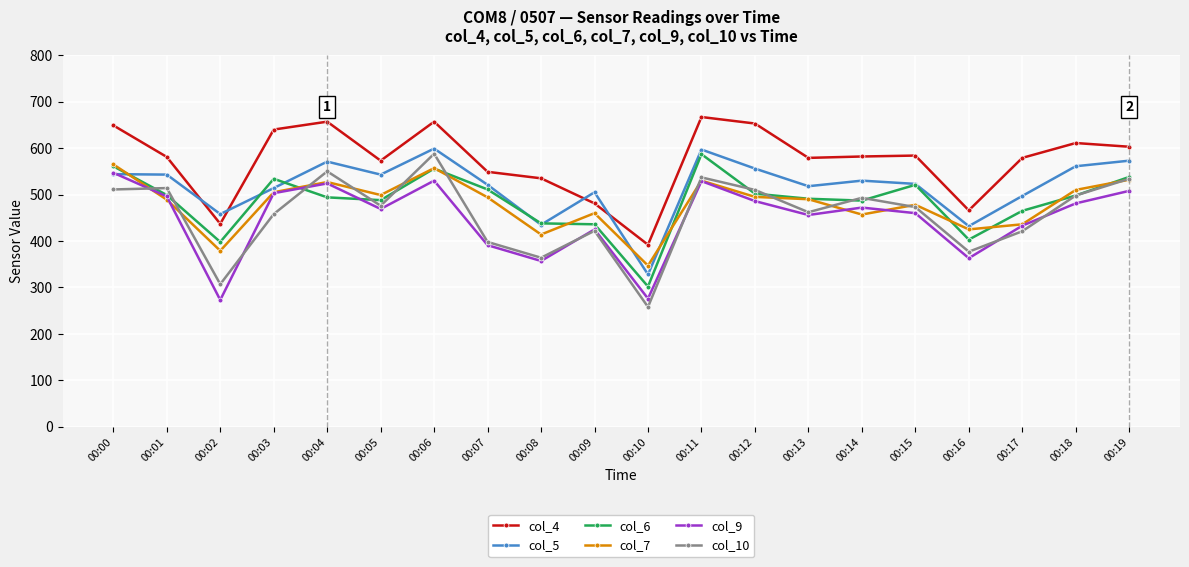

True or false: col_6 and col_4 intersect in this chart.

False